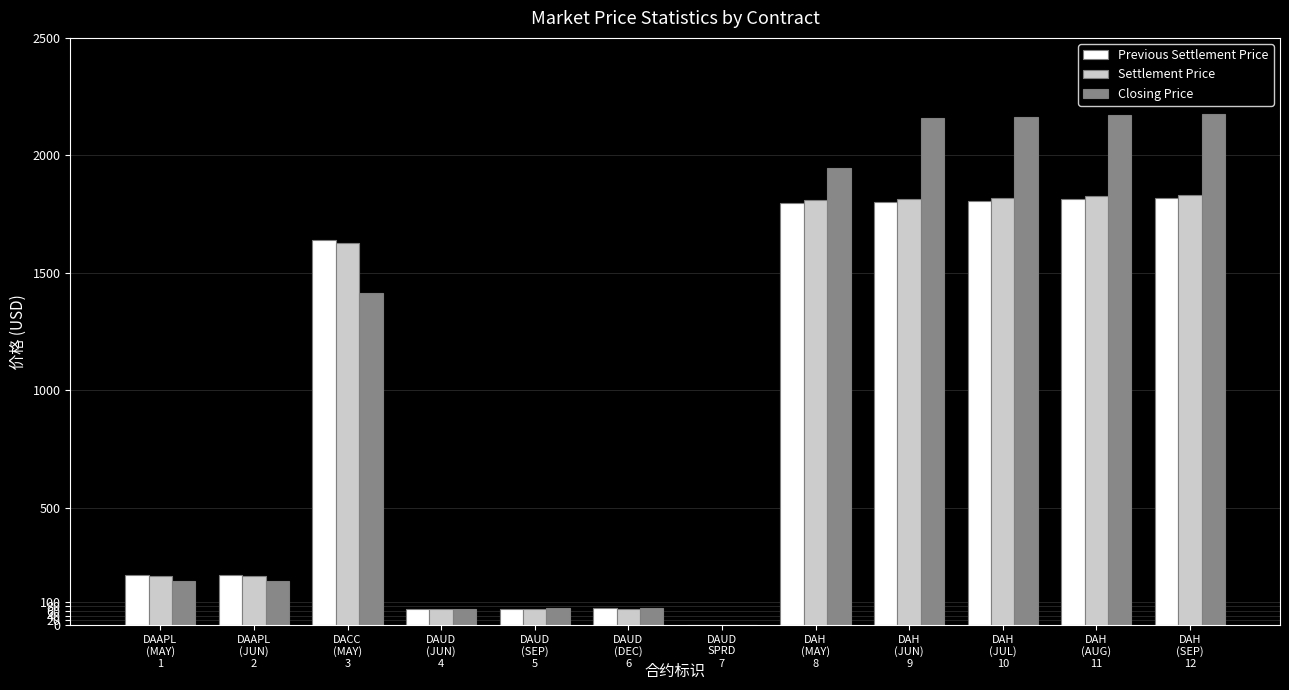

The value of Closing Price at DAH
(SEP) is 3874.1. True or false?

False